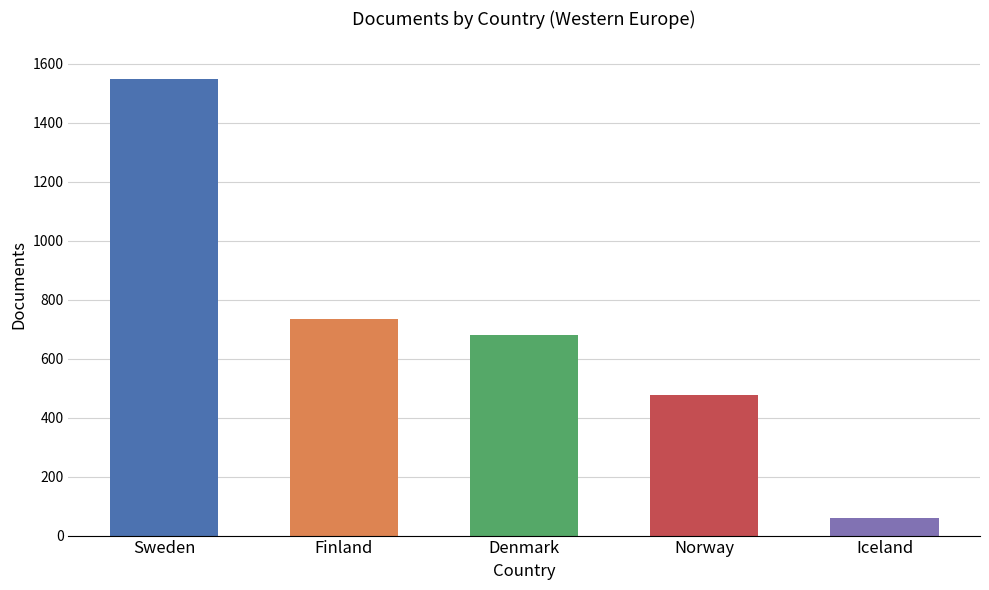

What position from the right is Finland?

4